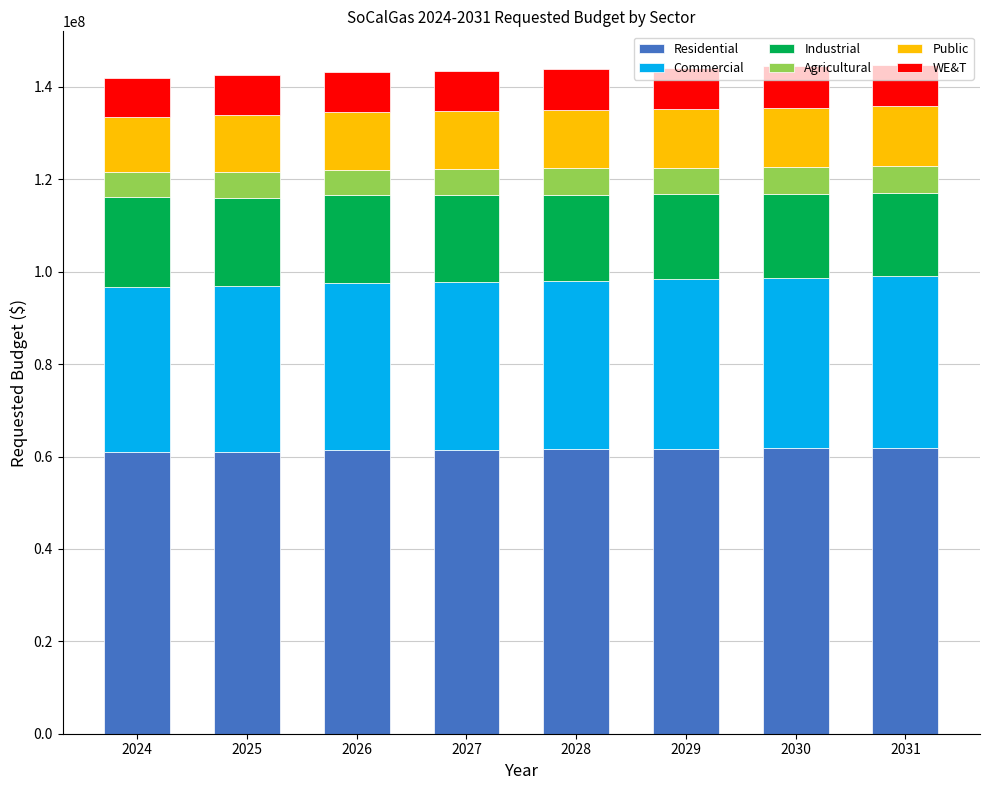

What is the total value across all series at 2028?

143850000.0